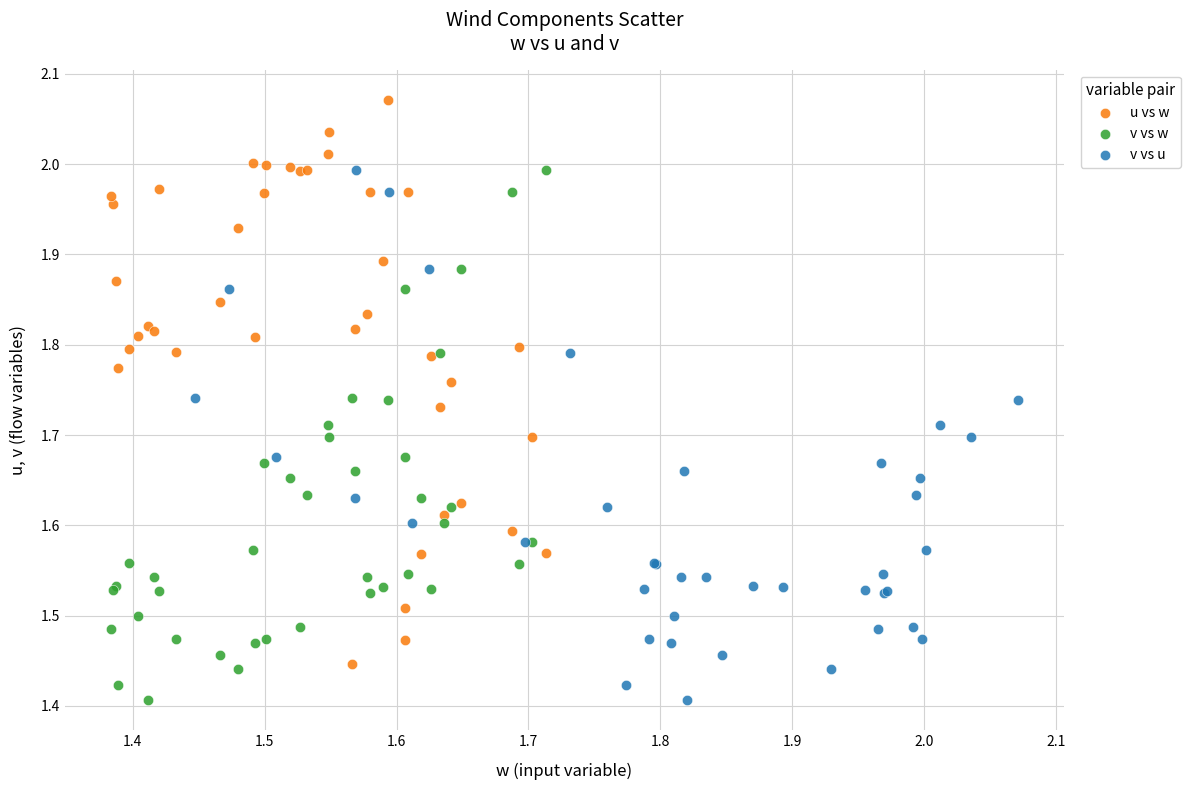

Which series has the widest spread of Y values?

u vs w